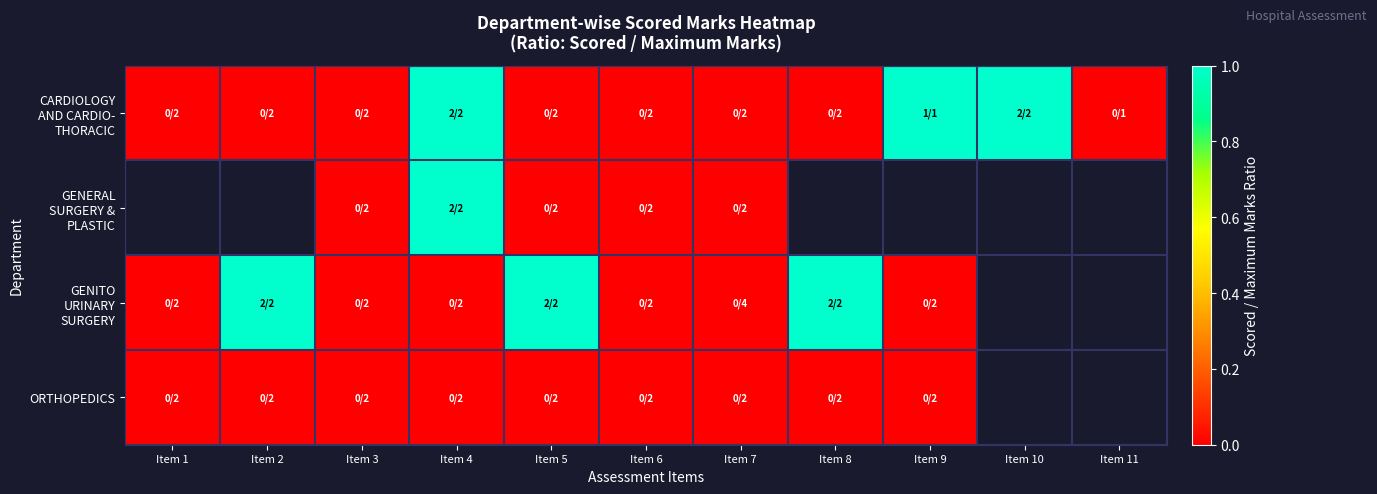

Is it true that GENITO URINARY SURGERY equals 1.0 at Item 5?

True